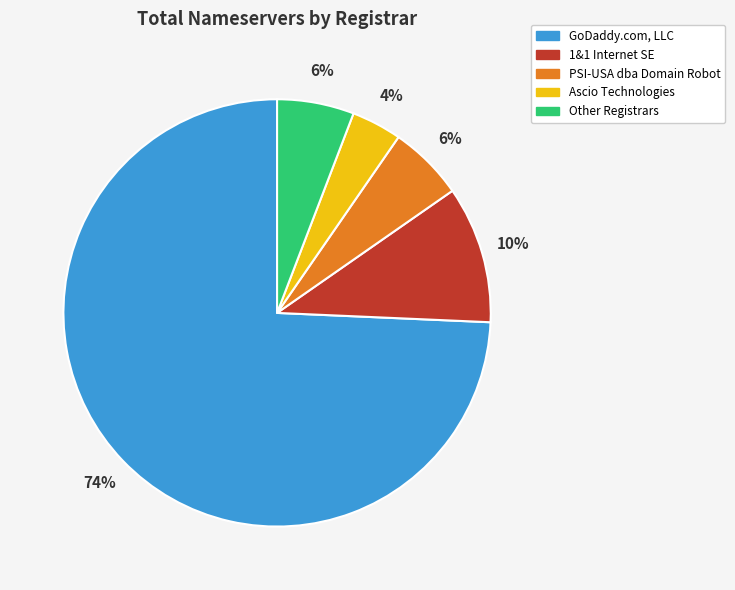

Does GoDaddy.com, LLC represent more than half of the total?

Yes